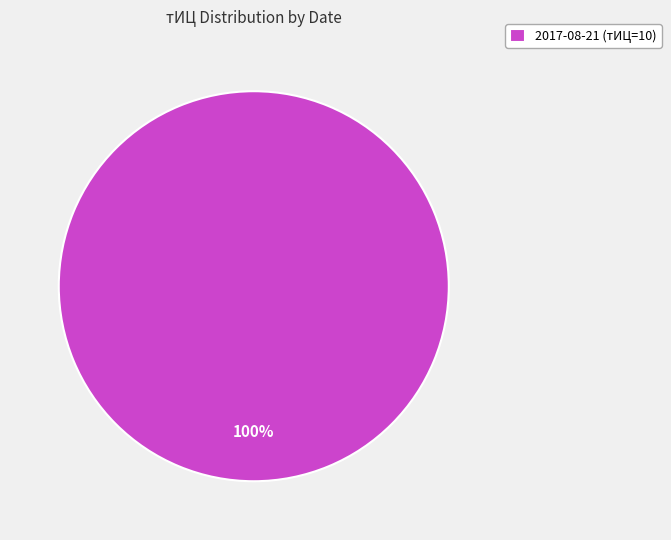

What is the majority slice?

2017-08-21 (тИЦ=10)